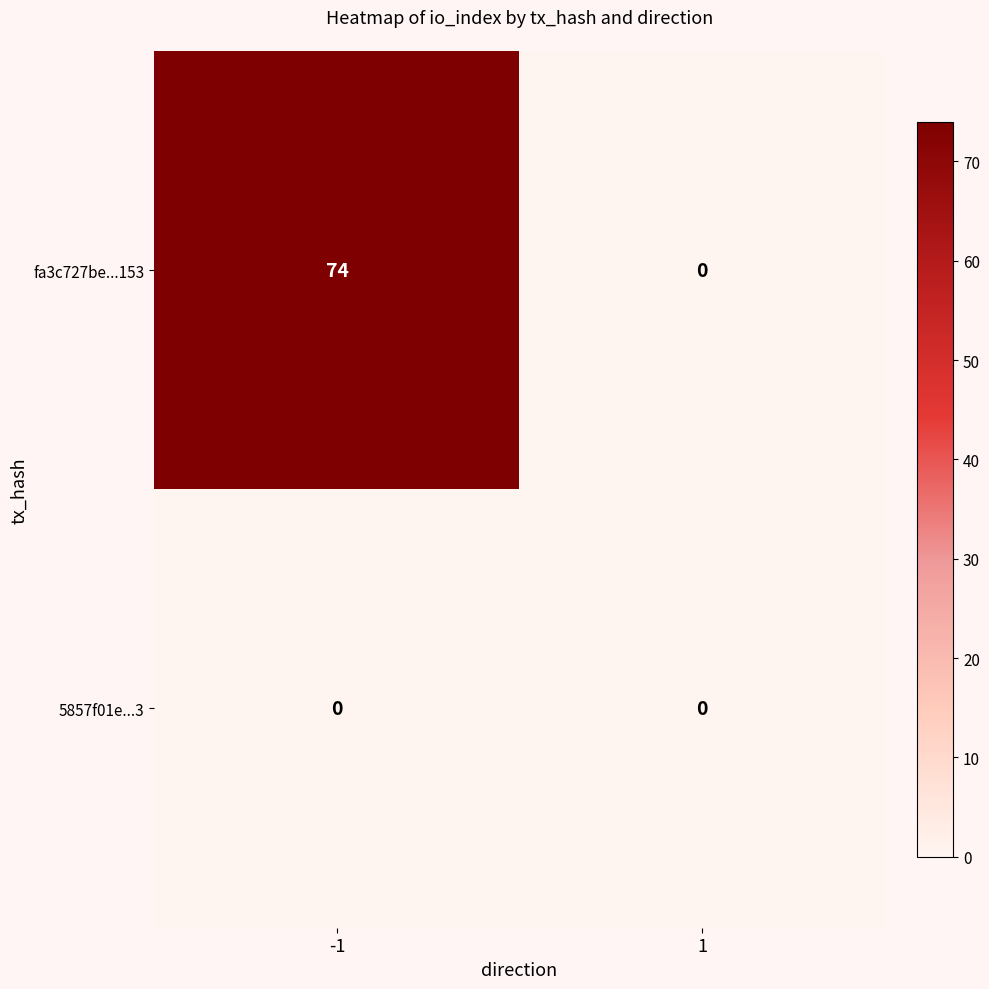

What is the sum of the fa3c727be...153 values at -1 and 1?

74